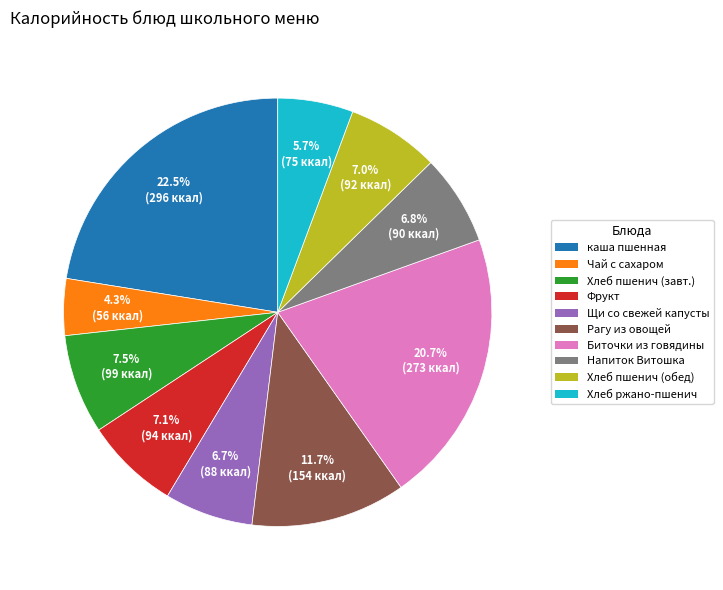

Is there any slice that represents more than half of the pie?

No